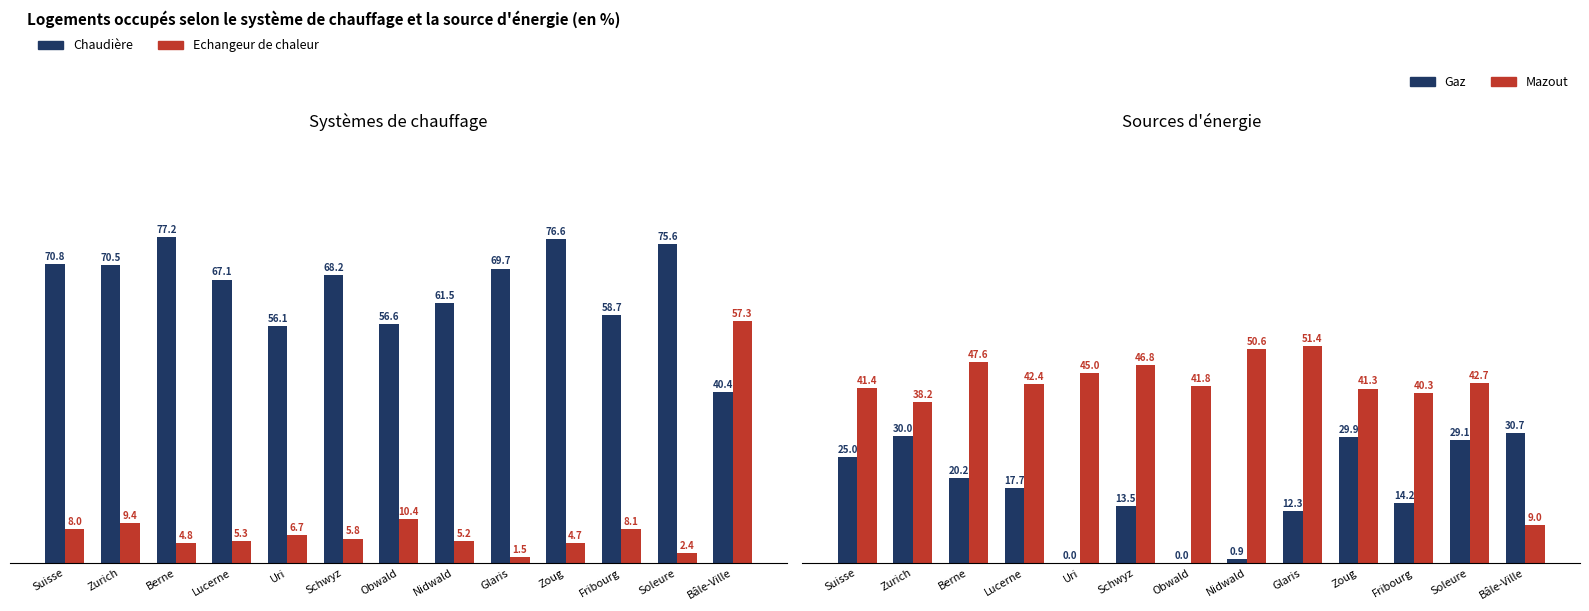

How many bars are there in total?

52